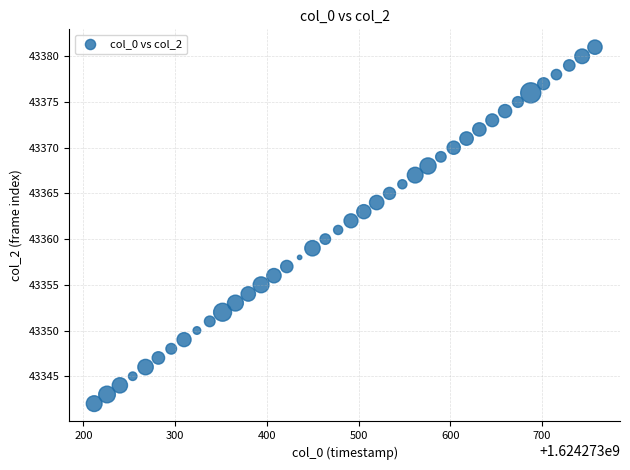

What is the range of Y values (max minus min)?

39